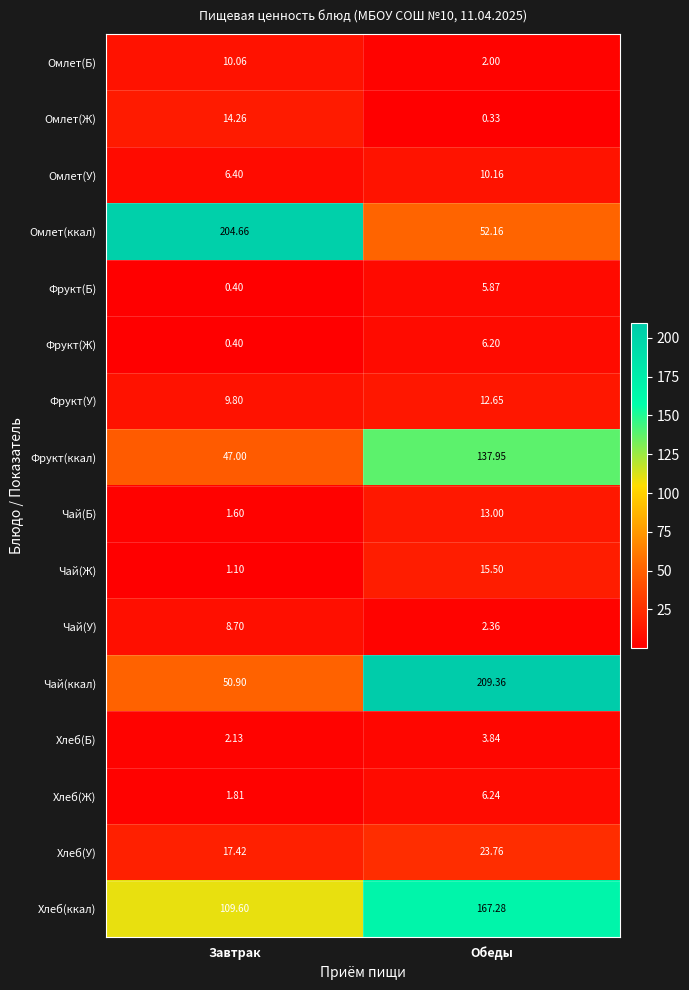

Count the number of data series in this chart.

16